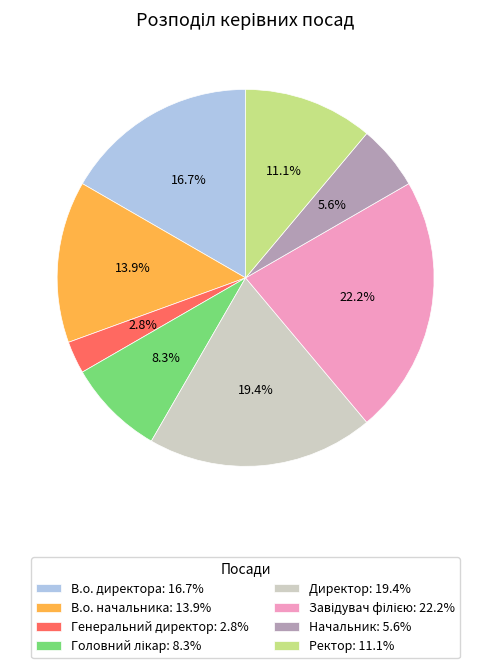

Between В.о. начальника: 13.9% and Генеральний директор: 2.8%, which is larger?

В.о. начальника: 13.9%